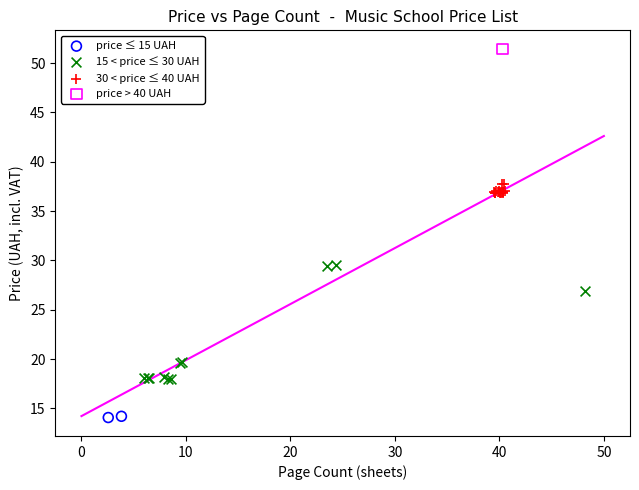

What are all the series names shown in the legend?

price ≤ 15 UAH, 15 < price ≤ 30 UAH, 30 < price ≤ 40 UAH, price > 40 UAH